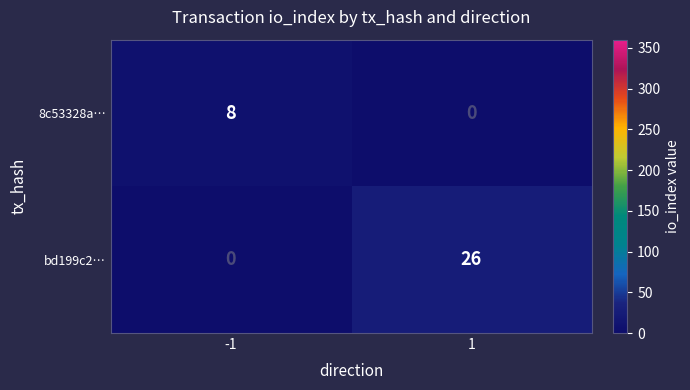

What is the spread (max minus min) of values at 1?

26